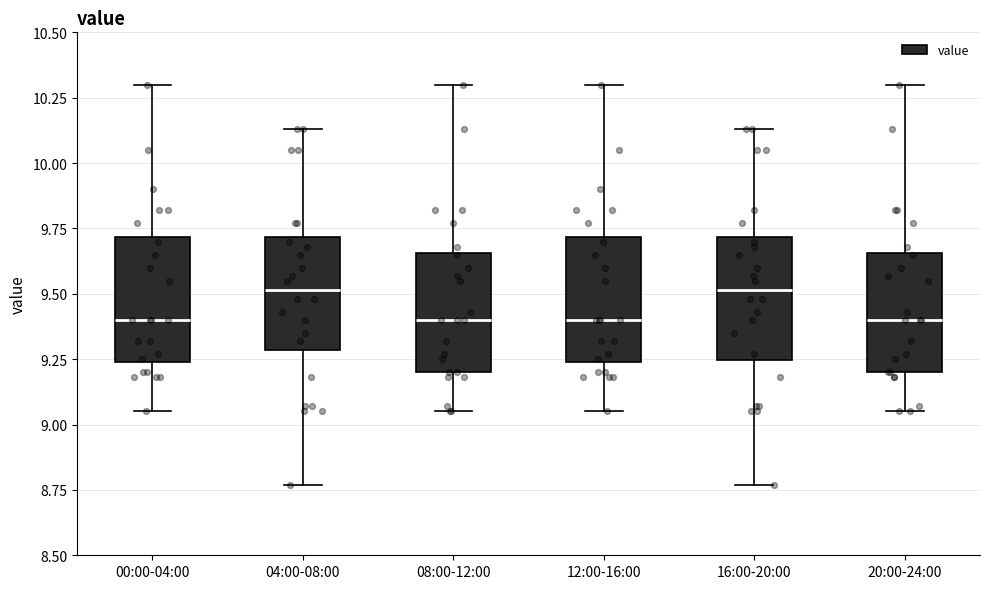

Where does the lower whisker of the box for 16:00-20:00 end on the y-axis? The values are not printed on the chart, so give them approximately, as read against the axis.

8.75